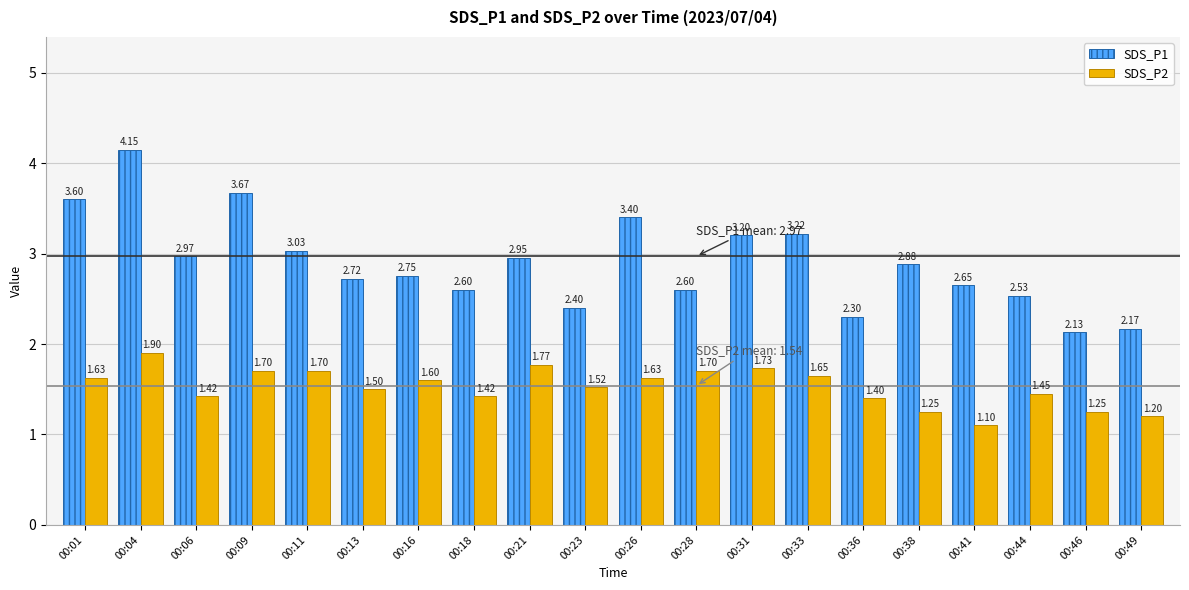

At which category does the chart reach its peak across all series?

00:04